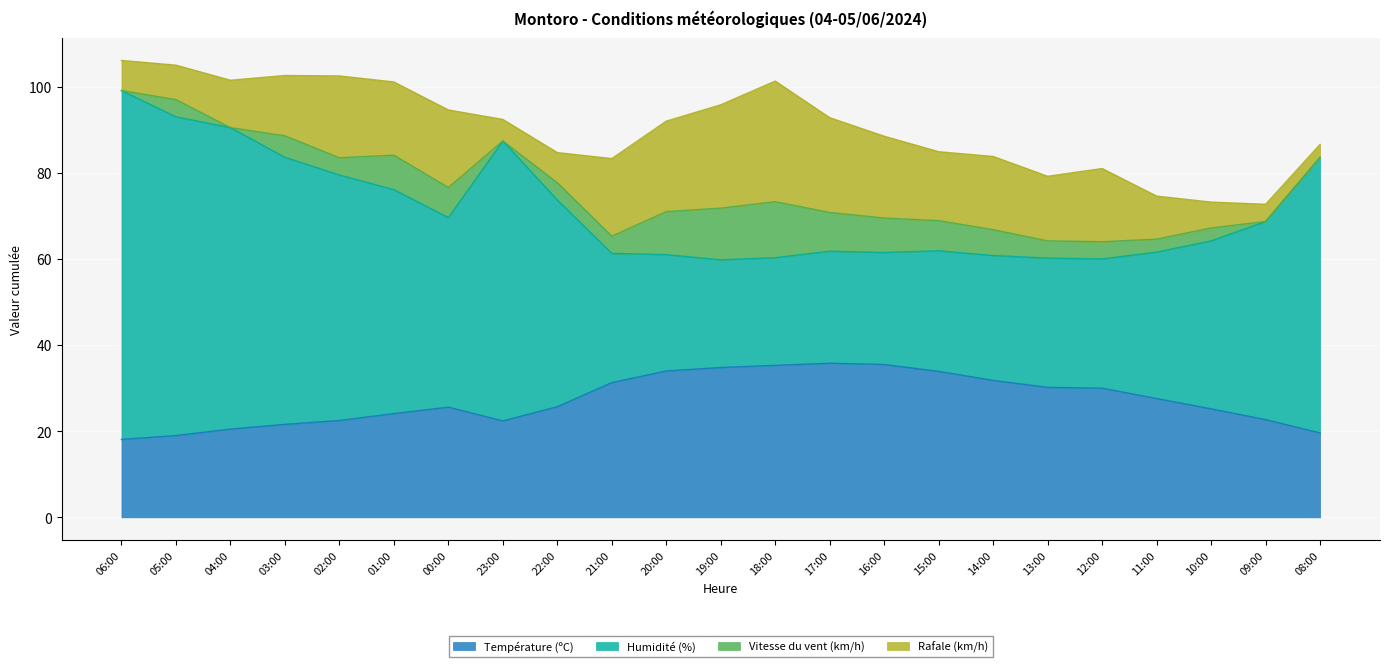

What is the difference between the maximum and minimum values in the Température (ºC) series?

17.7